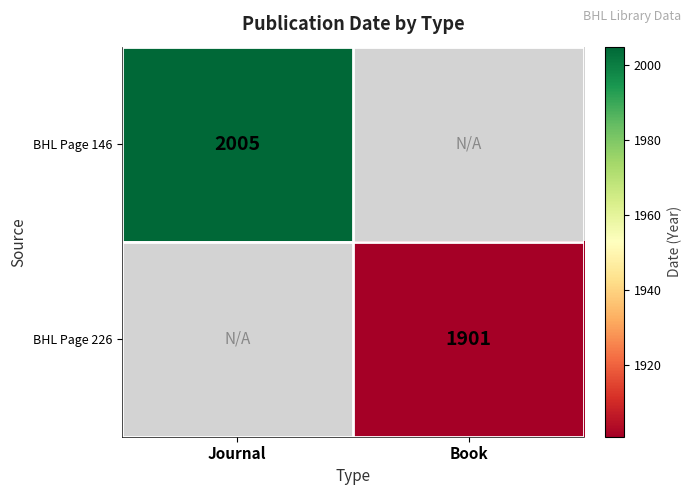

The BHL Page 146 series shows 836.0 at Journal. True or false?

False